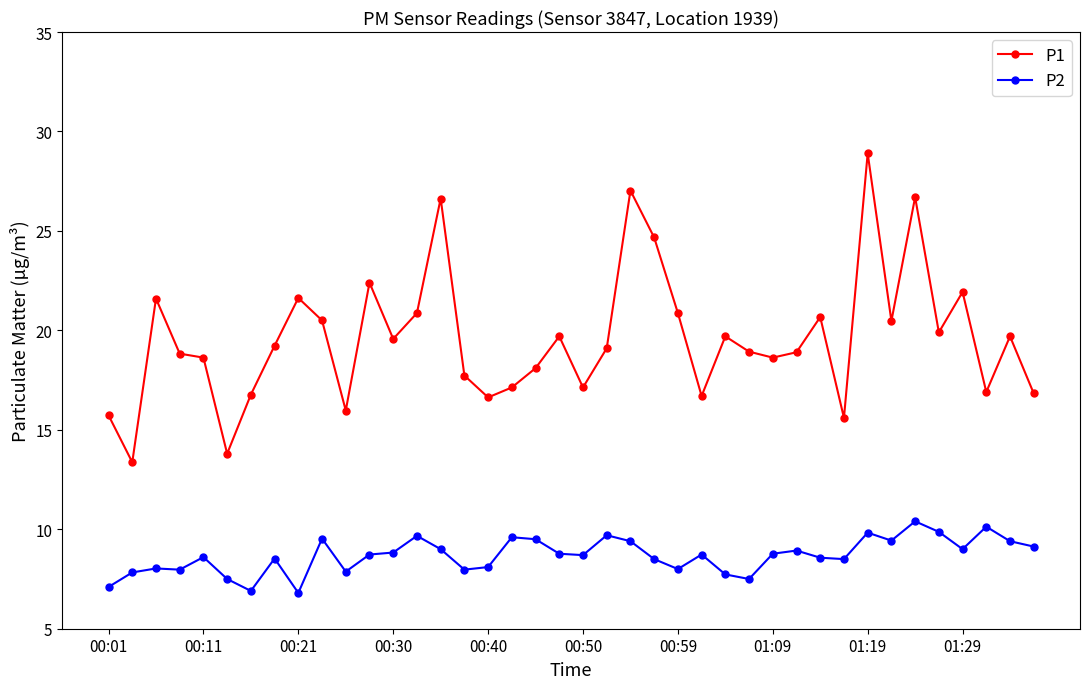

What is the minimum value shown in the chart?

6.8